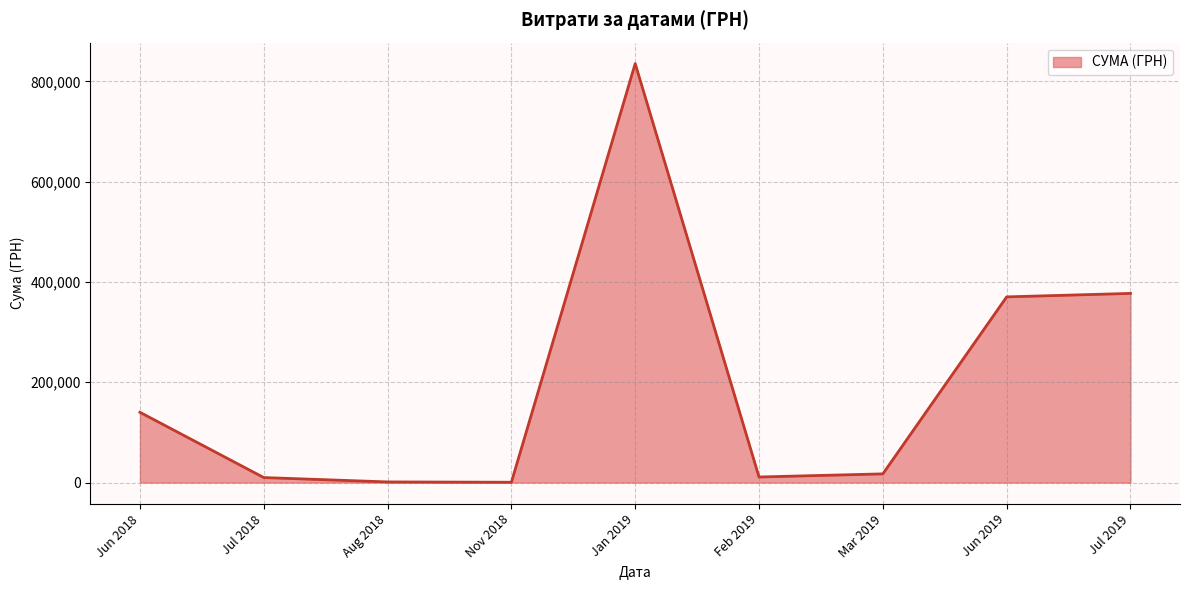

What is the difference between the maximum and minimum values?

834870.4